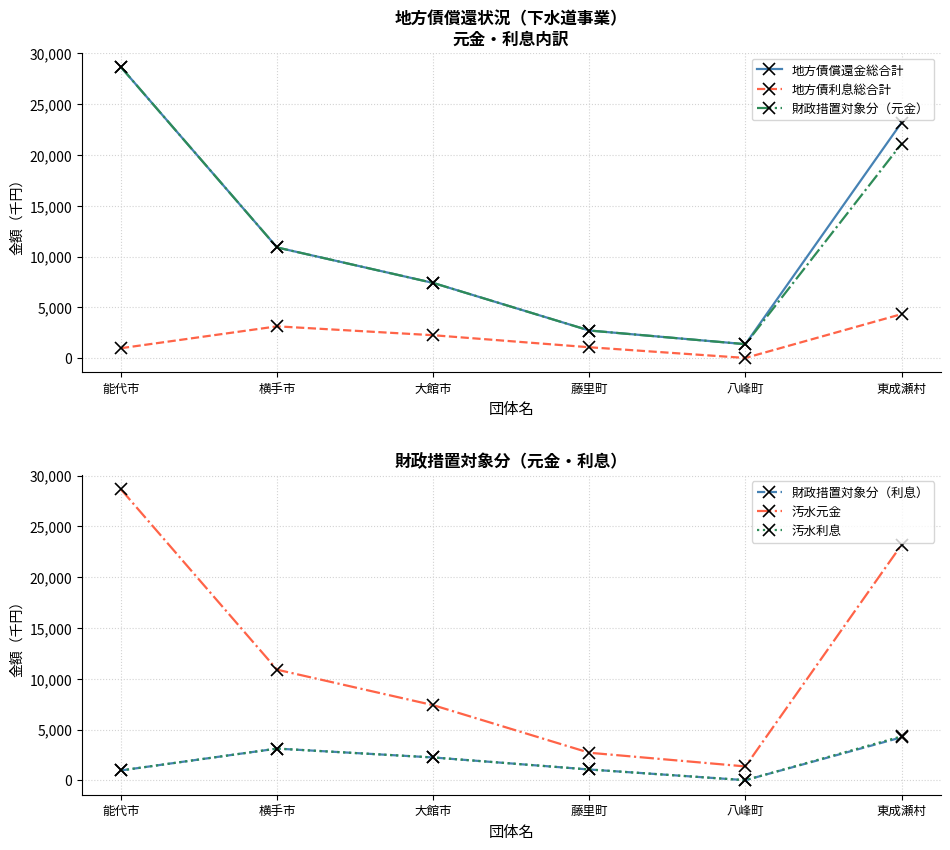

What is the maximum value for 地方債利息総合計?

4336